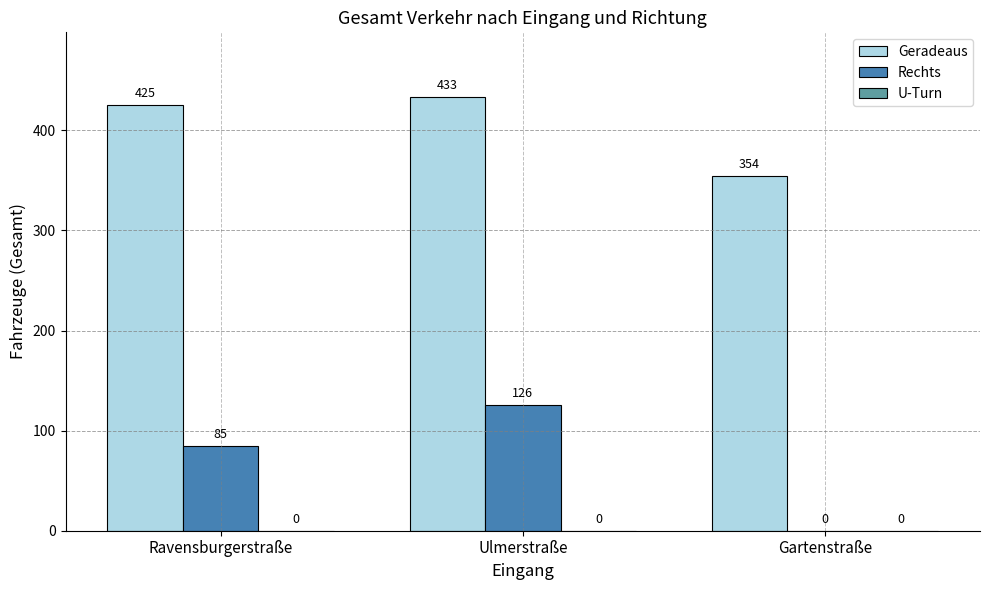

What is the maximum value shown in the chart?

433